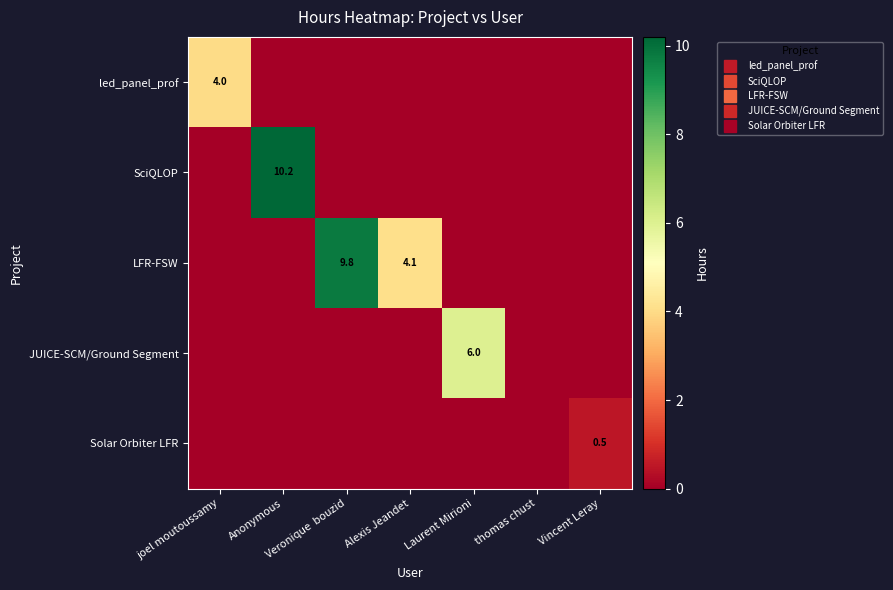

What is the difference between the maximum and second lowest values in the JUICE-SCM/Ground Segment series?

6.0